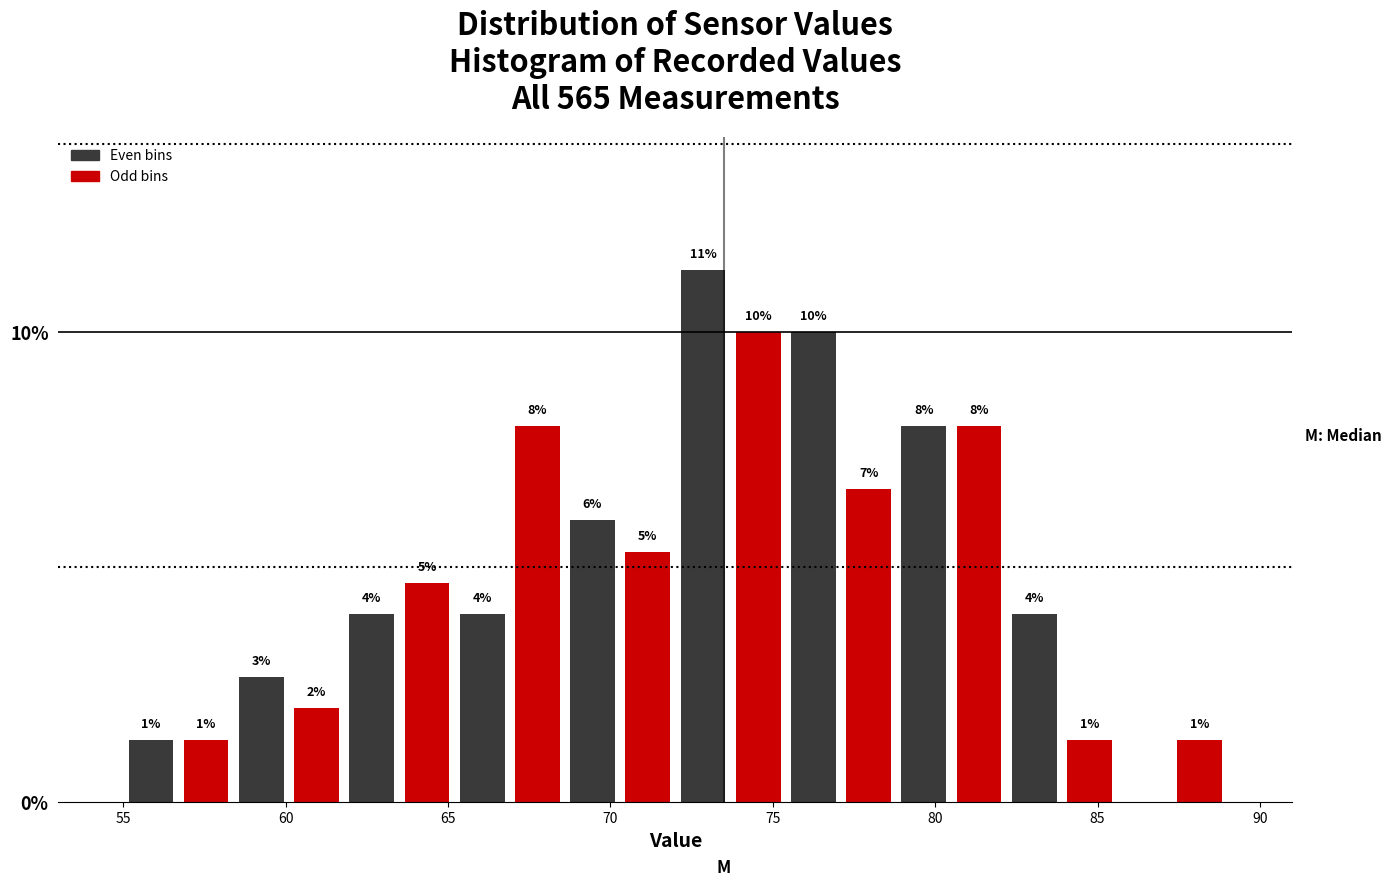

Read against the x-axis, roughly where is the centre of the tallest bar?

73.0